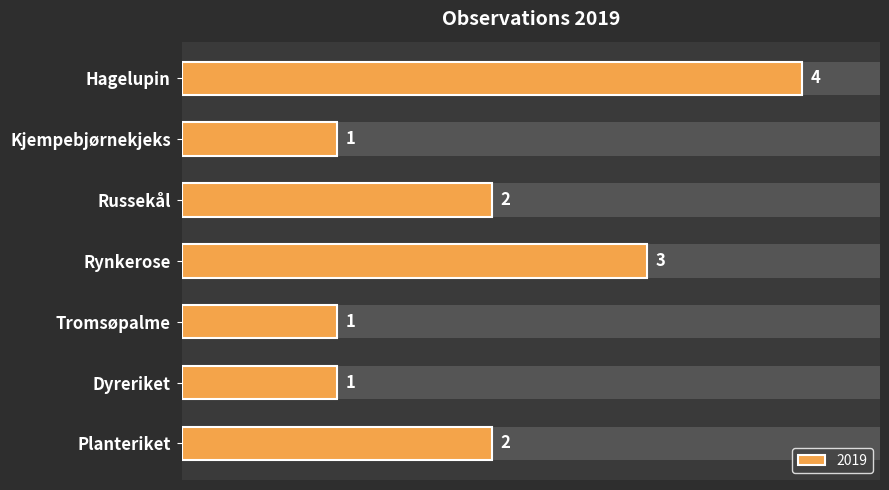

What is the label of the 4th bar from the left?

Rynkerose